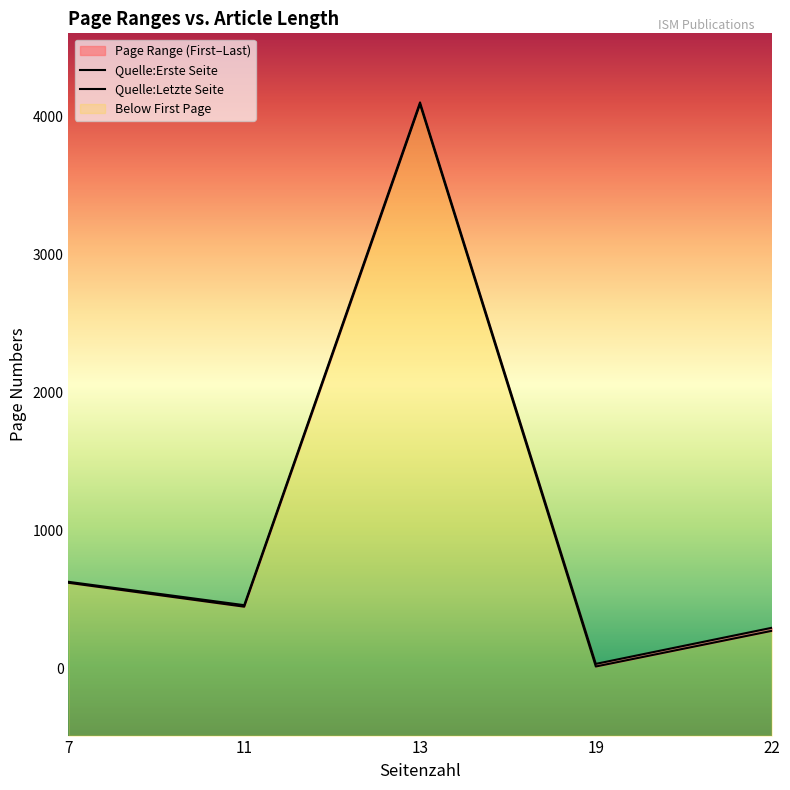

True or false: Quelle:Erste Seite and Quelle:Letzte Seite cross at least once.

False